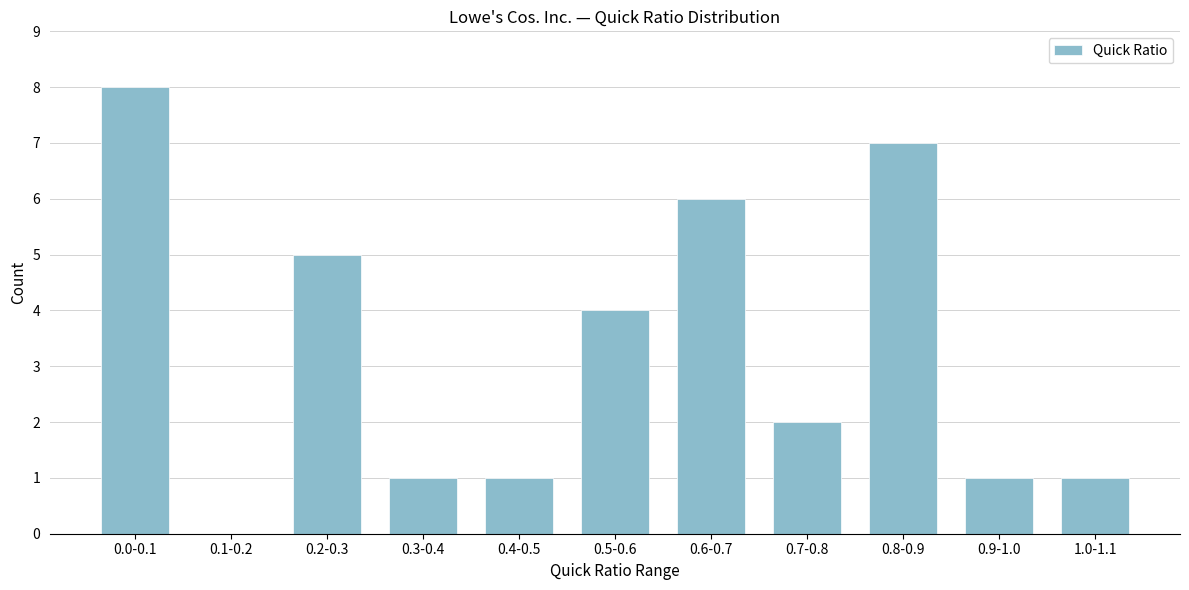

Reading right to left, list all the values displayed in this chart.

1.0-1.1=1	0.9-1.0=1	0.8-0.9=7	0.7-0.8=2	0.6-0.7=6	0.5-0.6=4	0.4-0.5=1	0.3-0.4=1	0.2-0.3=5	0.1-0.2=0	0.0-0.1=8